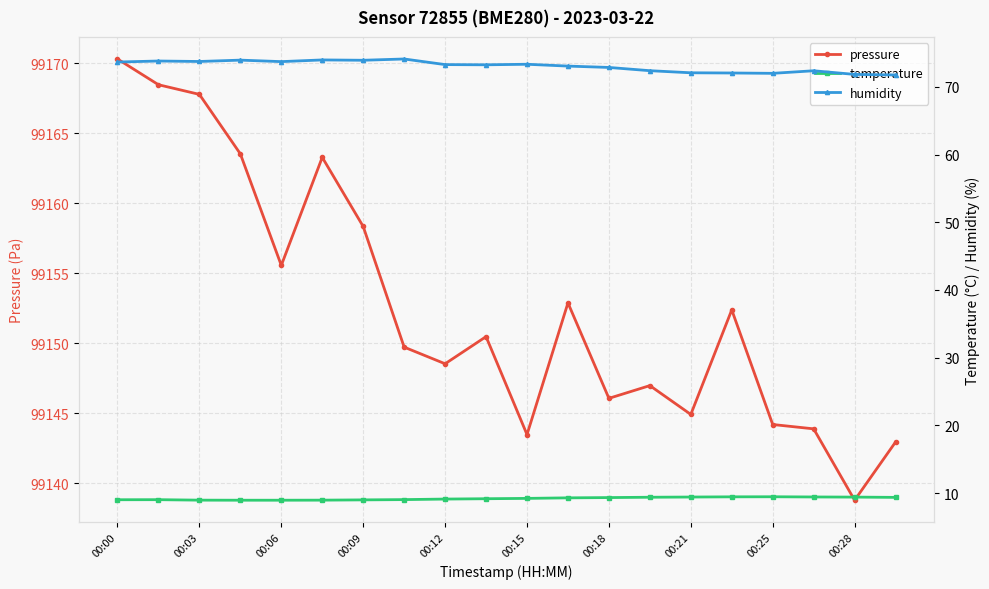

True or false: pressure has more than 2 points higher than both neighbors.

True